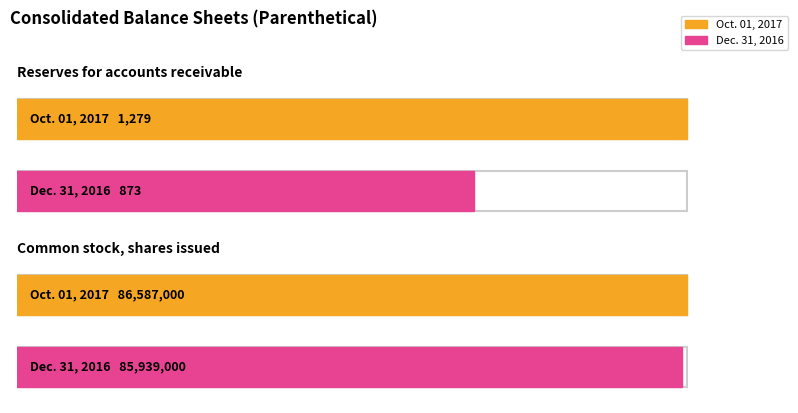

What is the spread (max minus min) of values at Common stock, shares issued?

648000